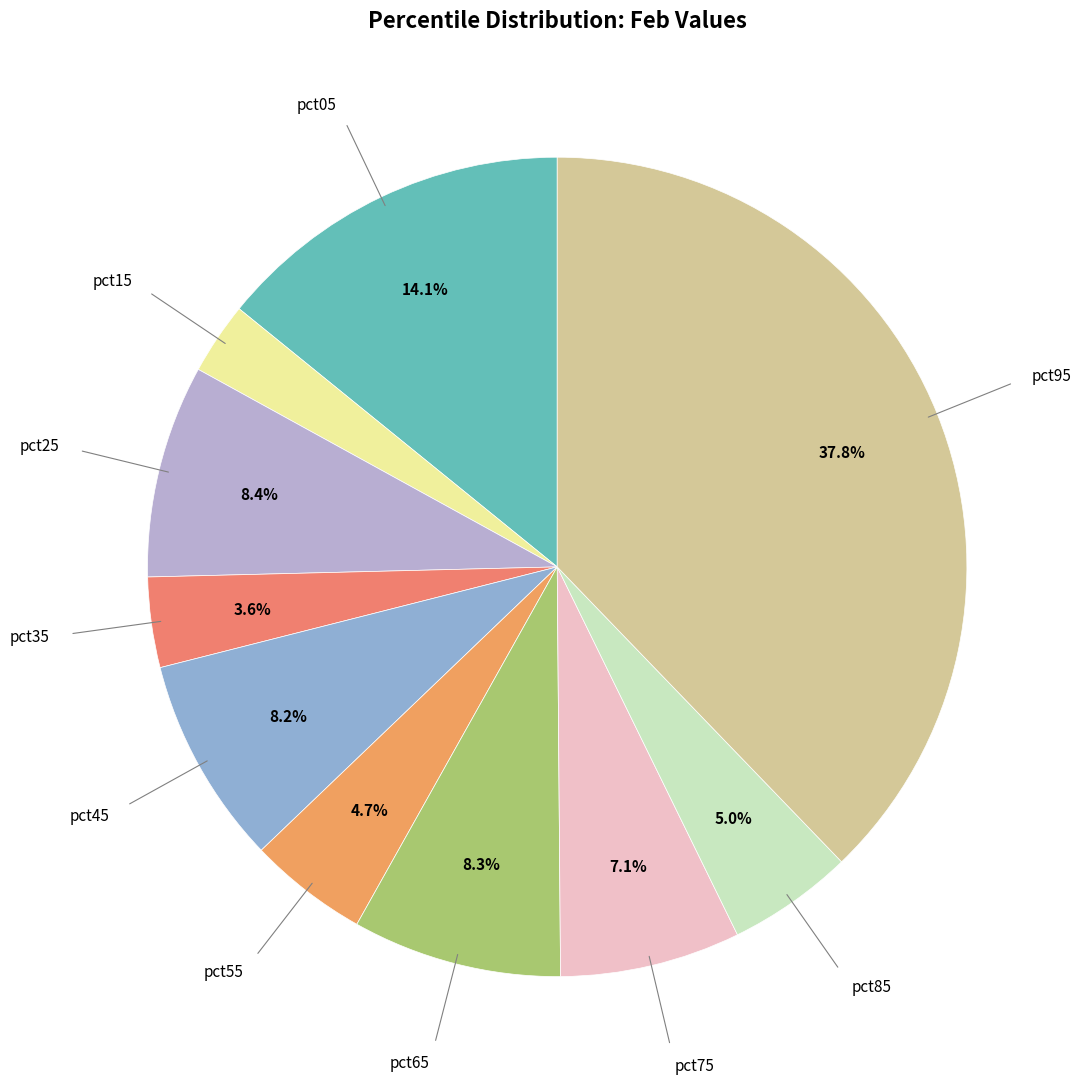

Rank the categories by value from lowest to highest.

pct15, pct35, pct55, pct85, pct75, pct45, pct65, pct25, pct05, pct95